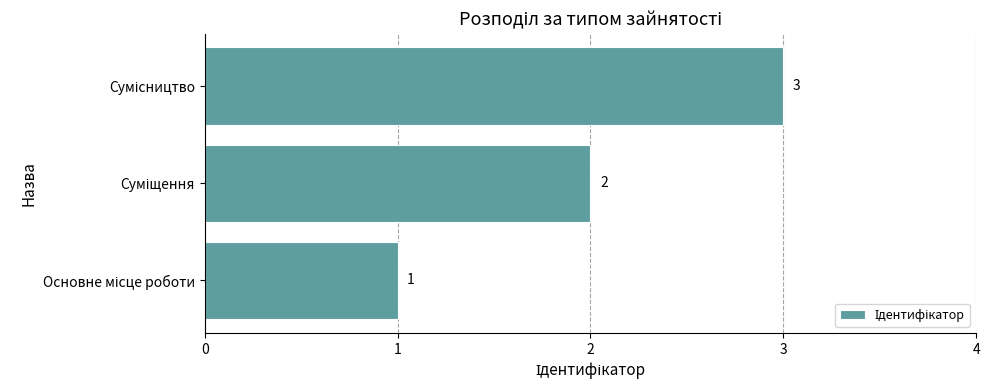

What is the sum of all values?

6